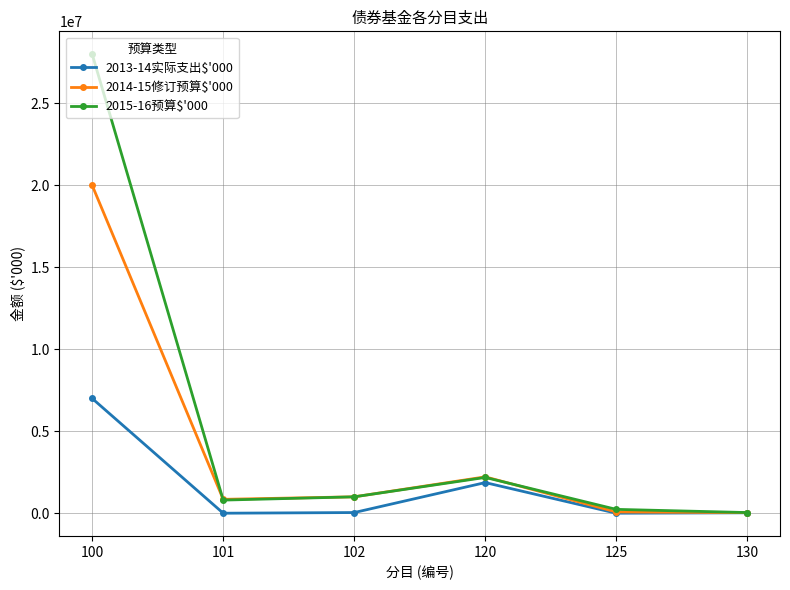

What is the maximum value shown in the chart?

28000000